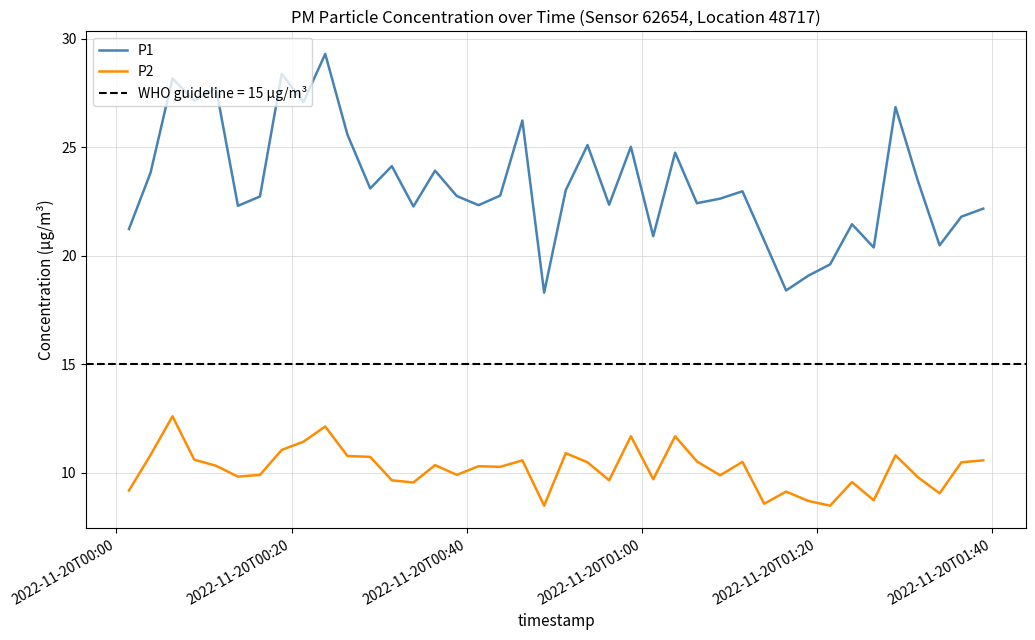

True or false: P2 and P1 cross at least once.

False